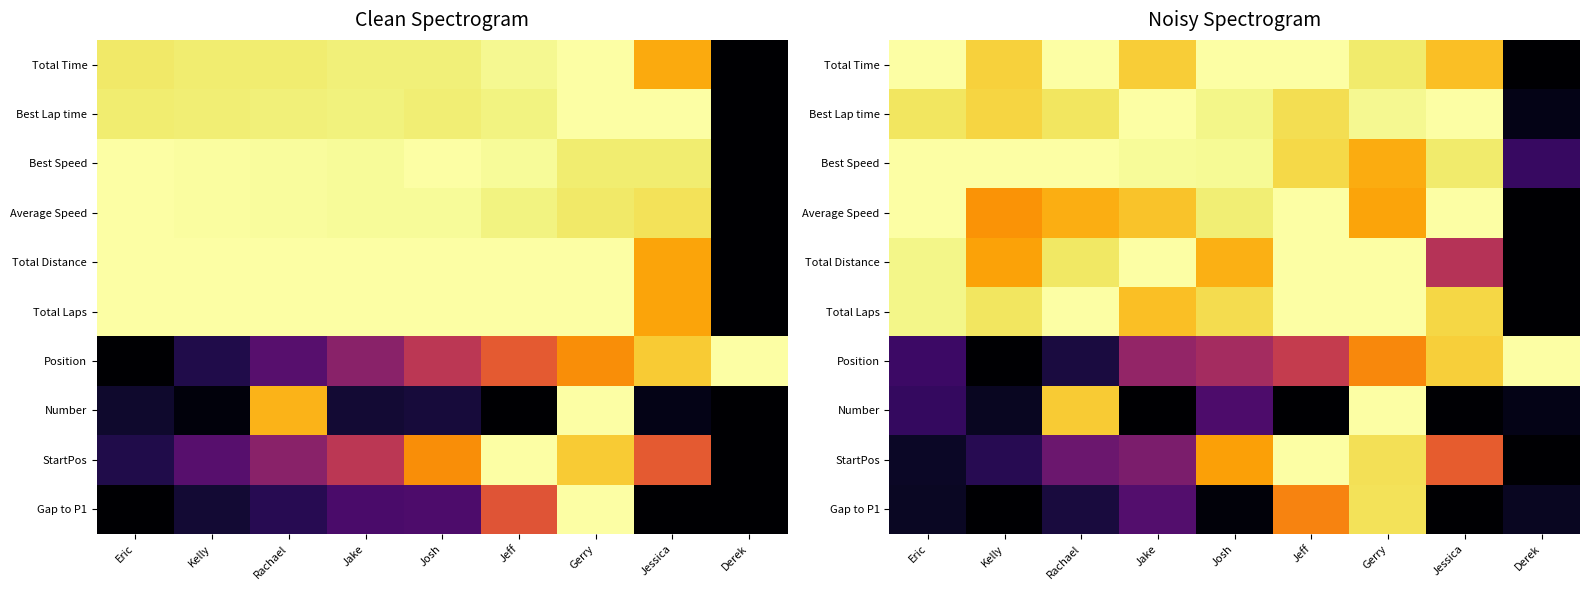

Read the Average Speed value at Josh.

0.9